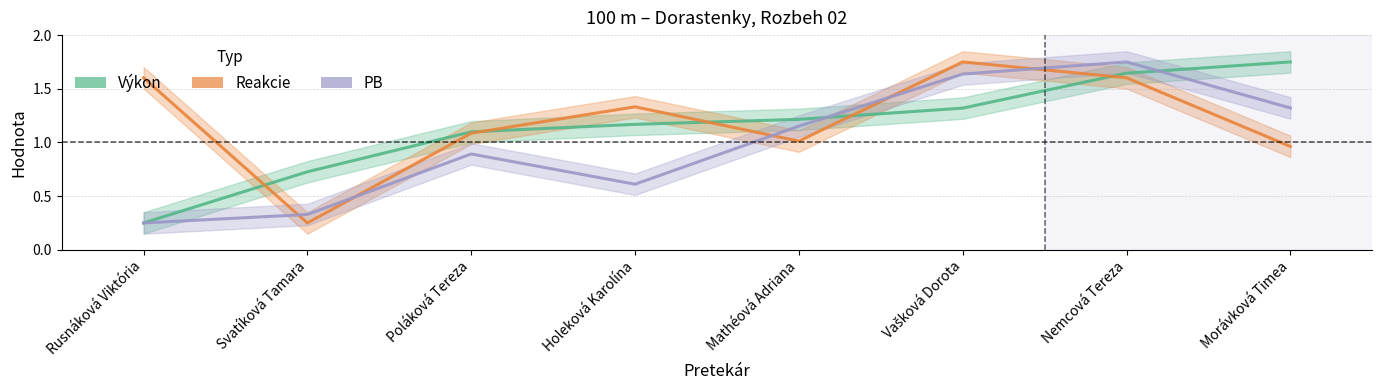

Rank the series by their maximum value, from lowest to highest.

Výkon, Reakcie, PB